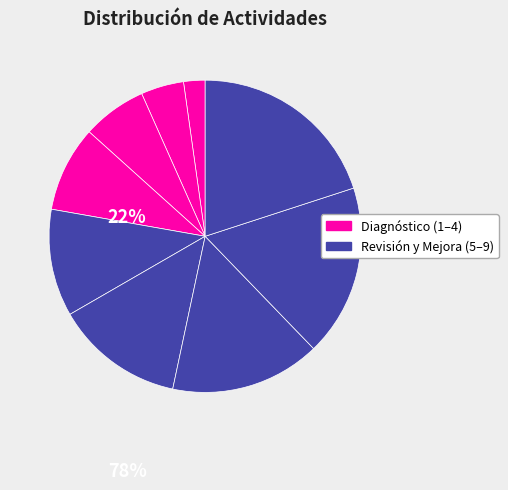

How many segments does this pie chart have?

9